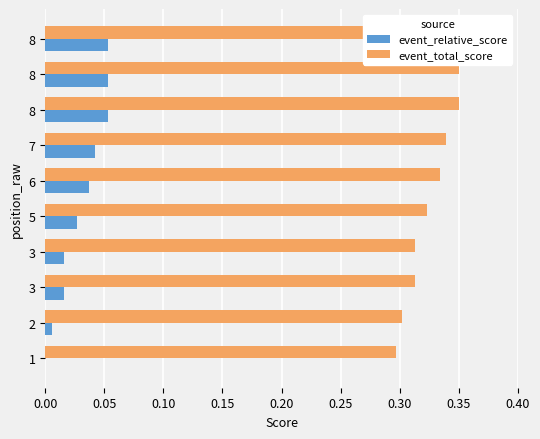

What is the spread (max minus min) of values at 8?

0.3